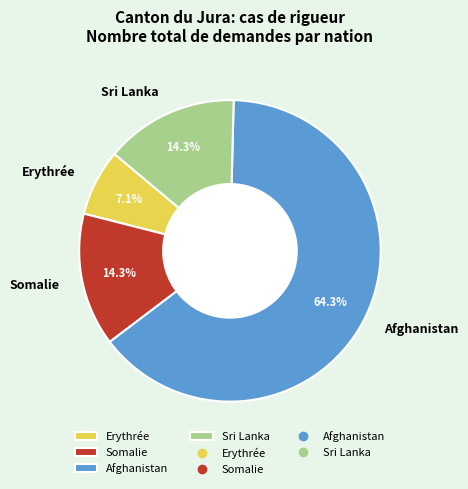

To the nearest percent, what portion does Somalie represent?

14%